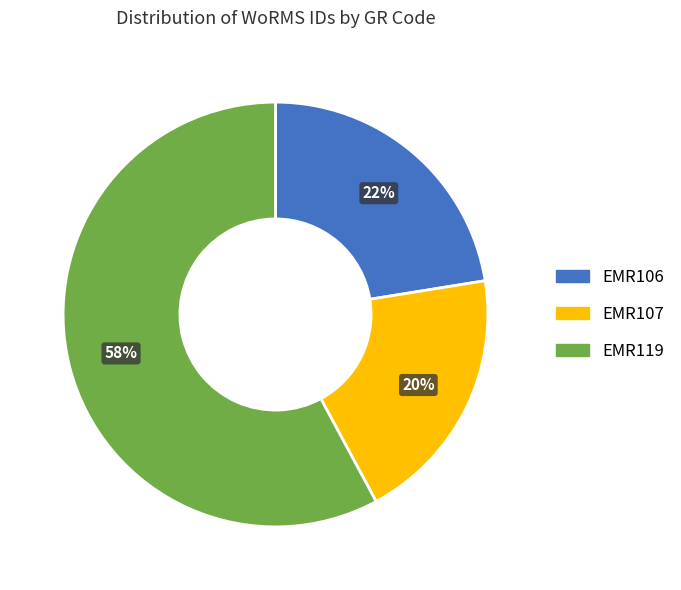

The EMR107 slice represents 20% of the pie. True or false?

True